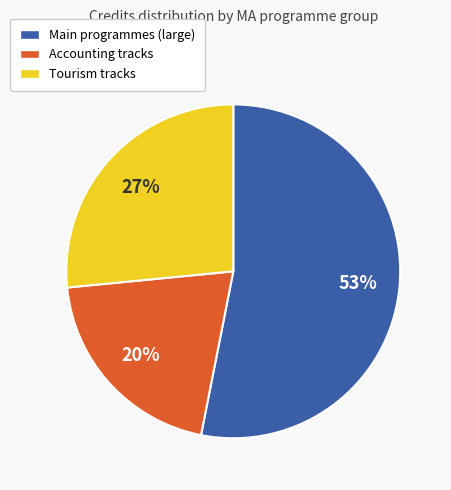

To the nearest percent, what is the average slice percentage?

33%